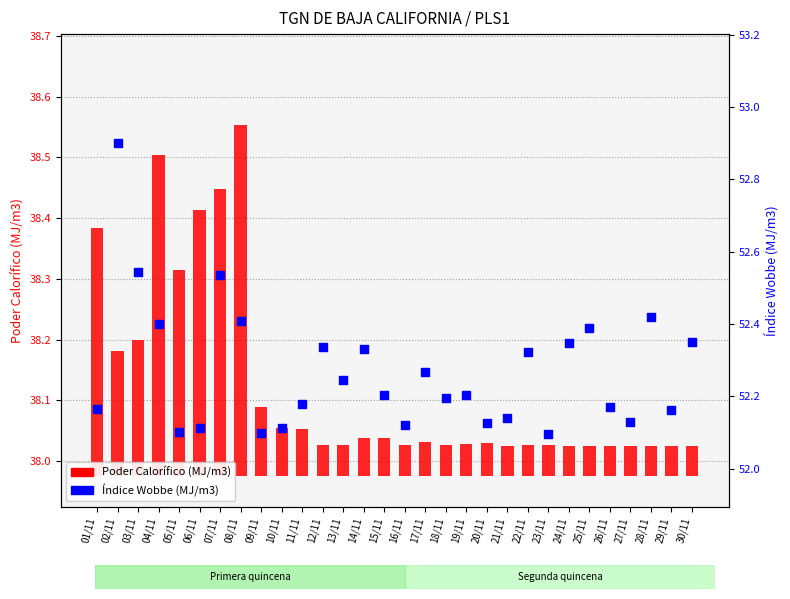

At which category is the sum across all series the highest?

02/11